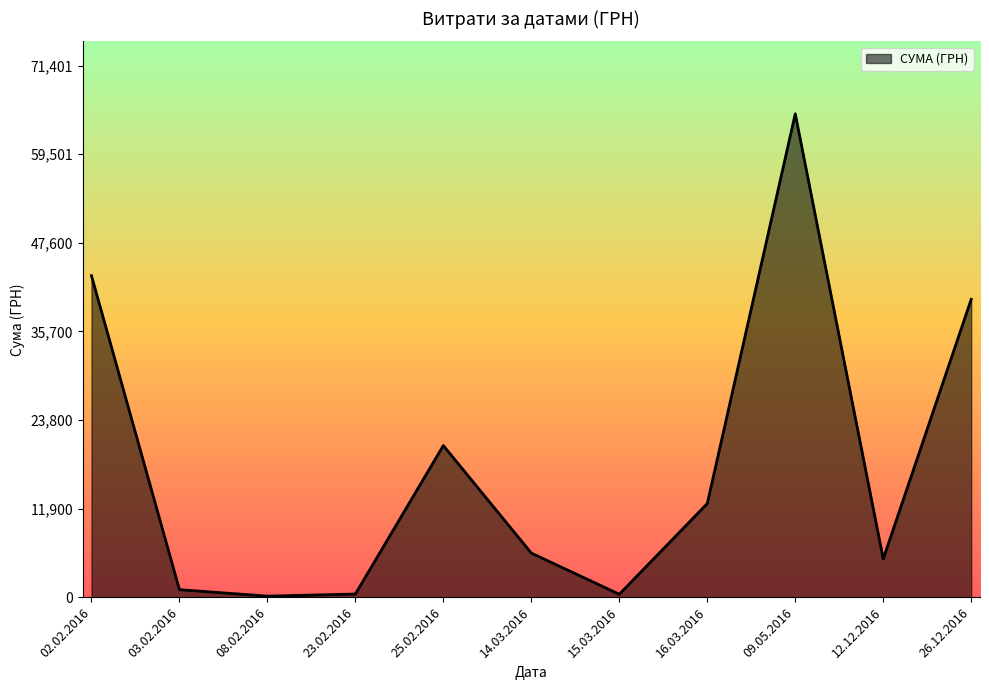

How many lines are shown in the chart?

1